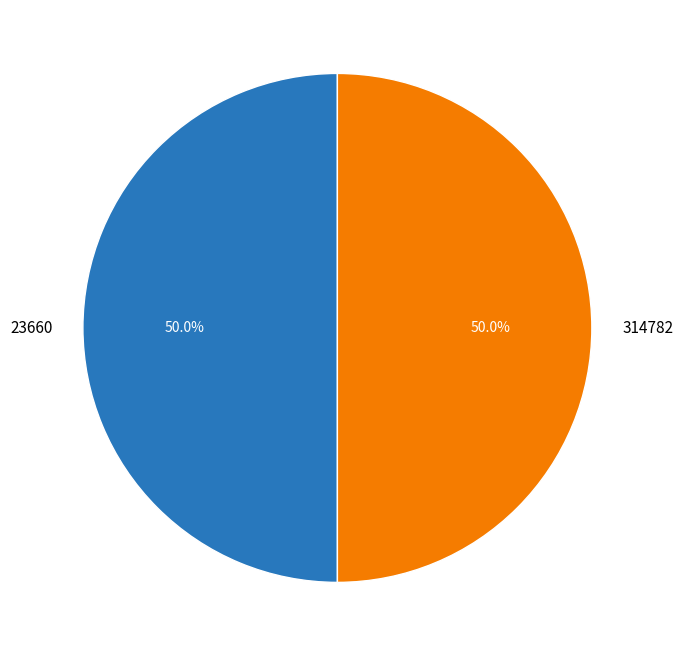

Combined, what portion of the pie is 23660 and 314782?

100.0%